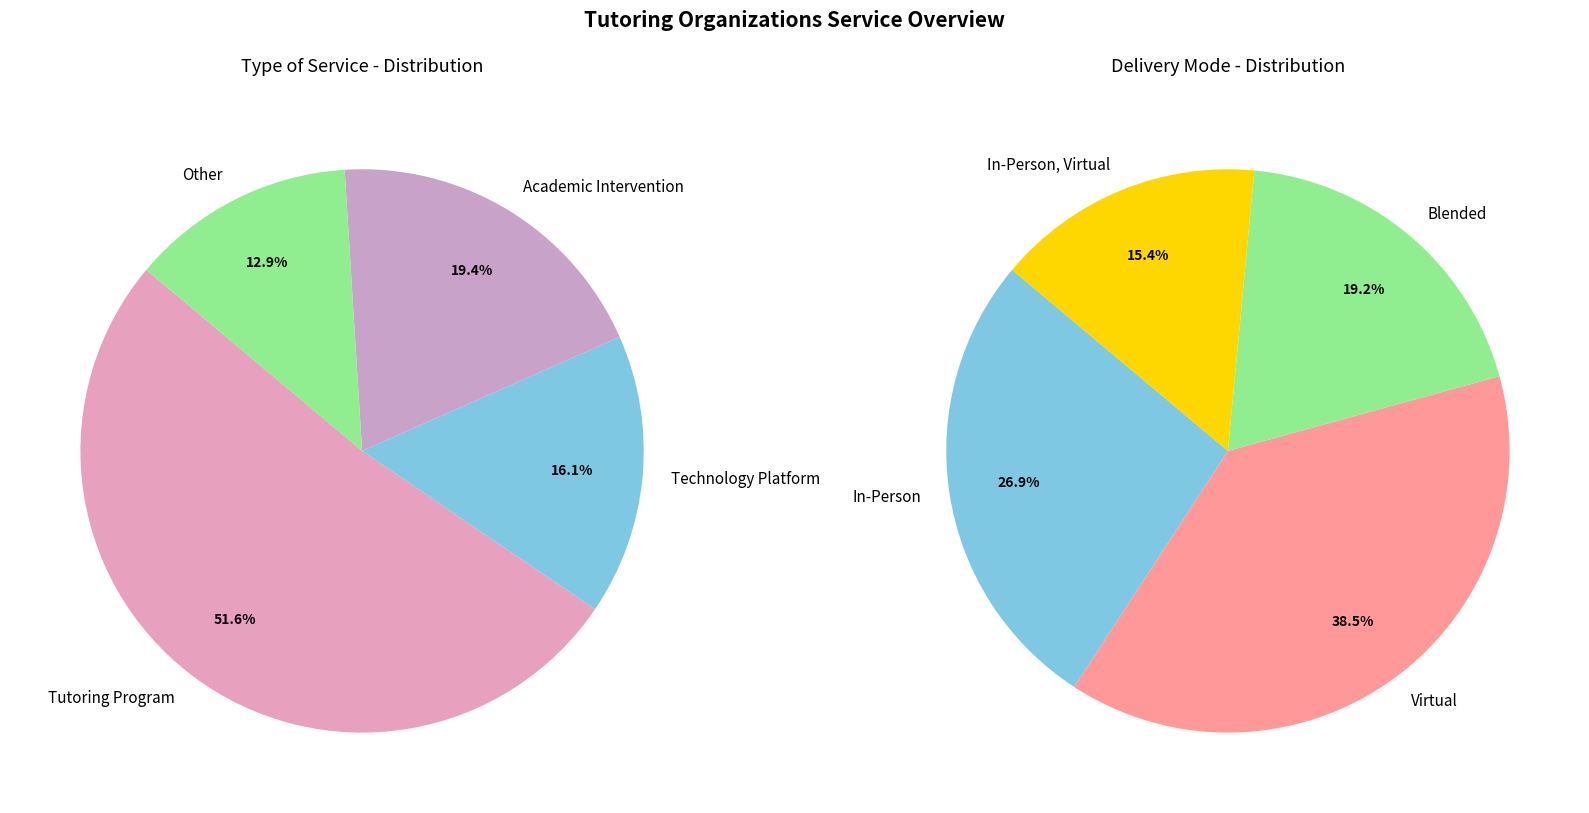

To the nearest percent, what is the combined percentage of Technology Platform and Tutoring Program?

68%